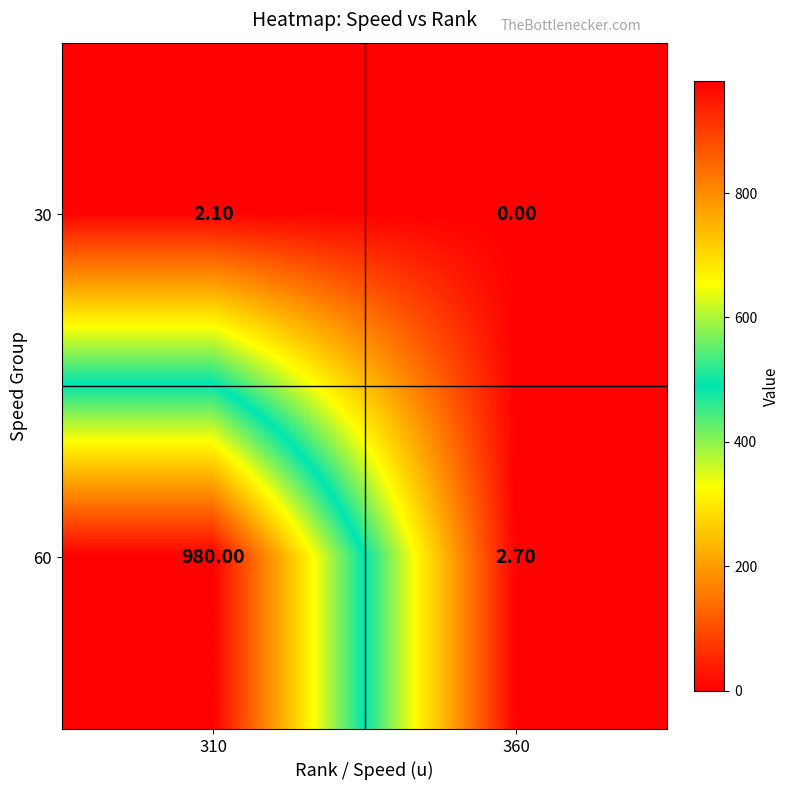

What is the difference between the highest and lowest values at 360?

2.7